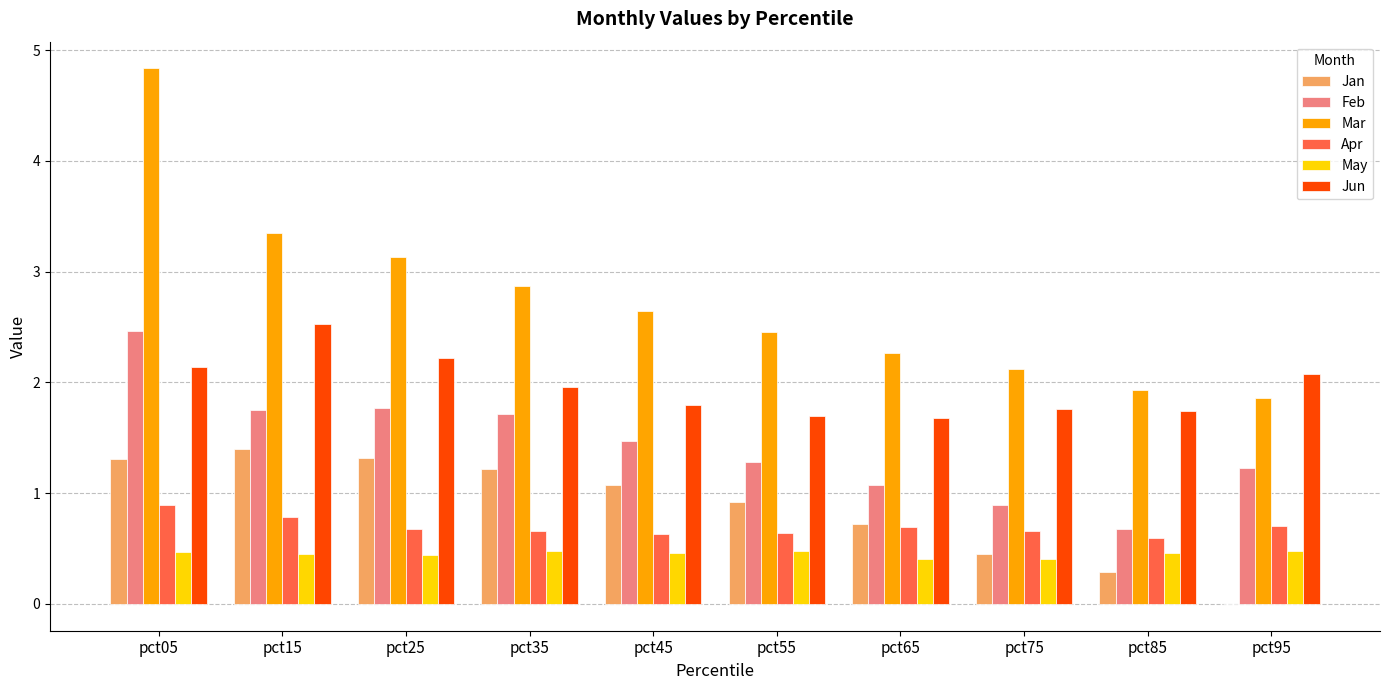

What is the approximate value of Jun at pct75?

1.8